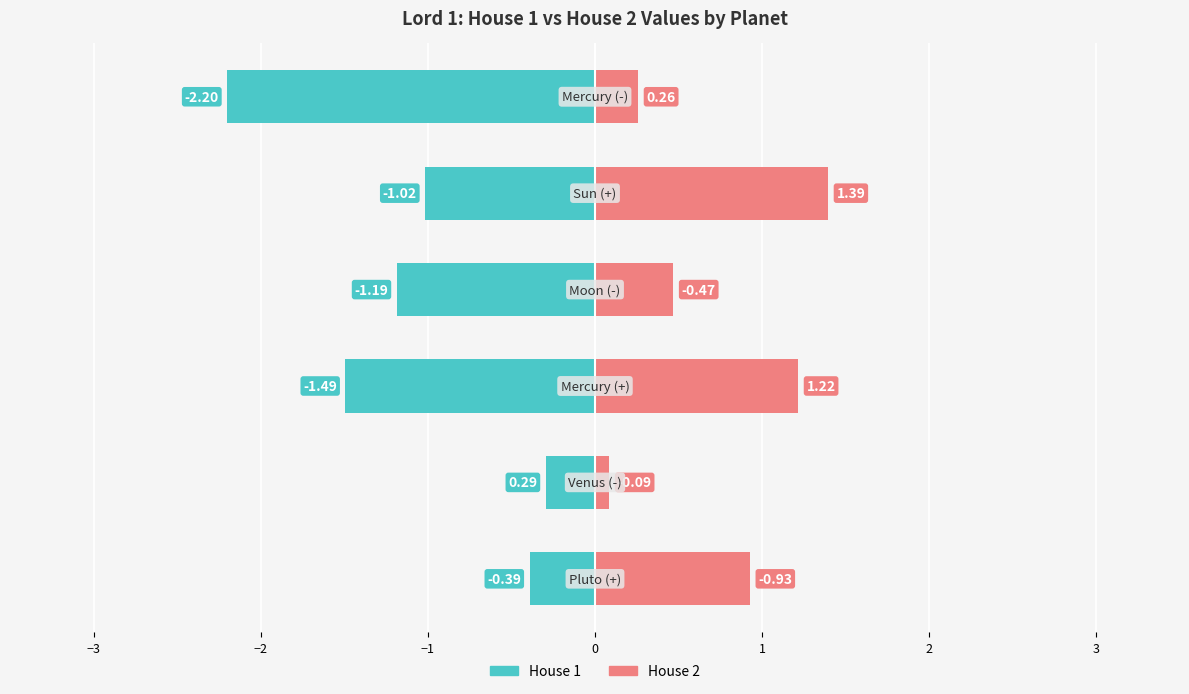

At −2, list the series in order from largest to smallest.

House 2, House 1